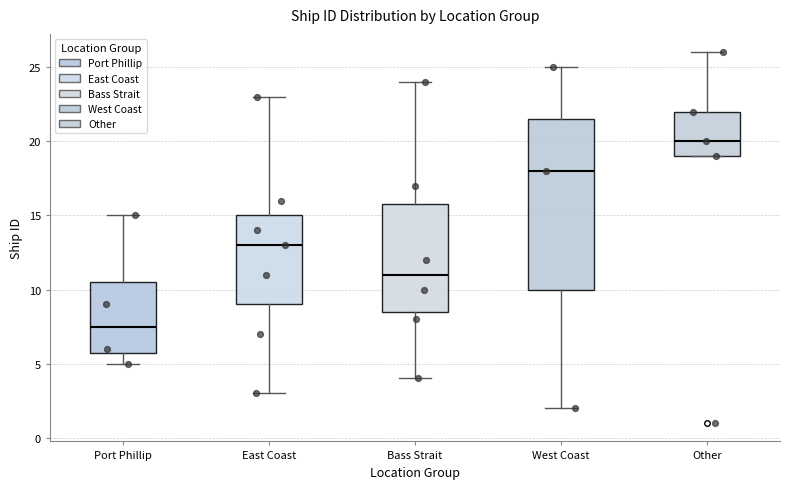

Which box has the lowest median line?

Port Phillip